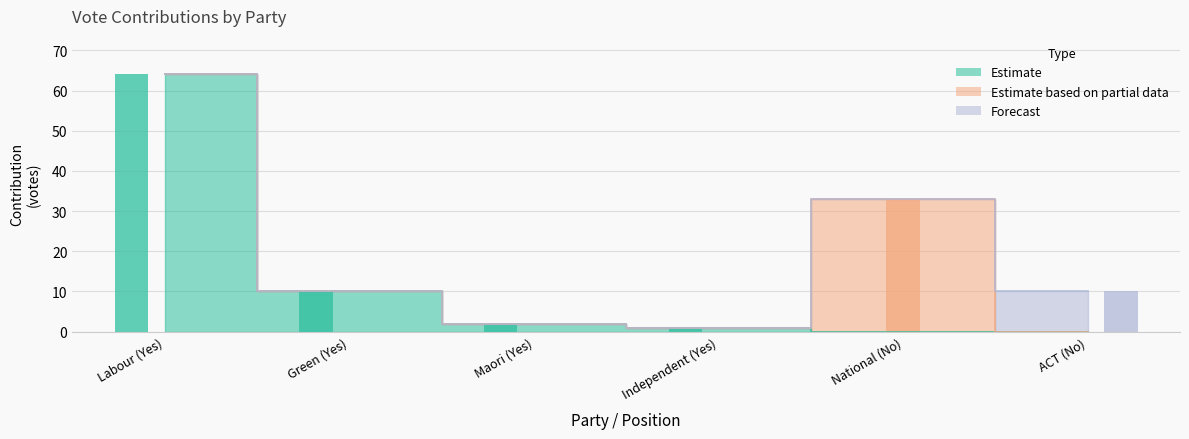

What is the spread (max minus min) of values at Labour (Yes)?

64